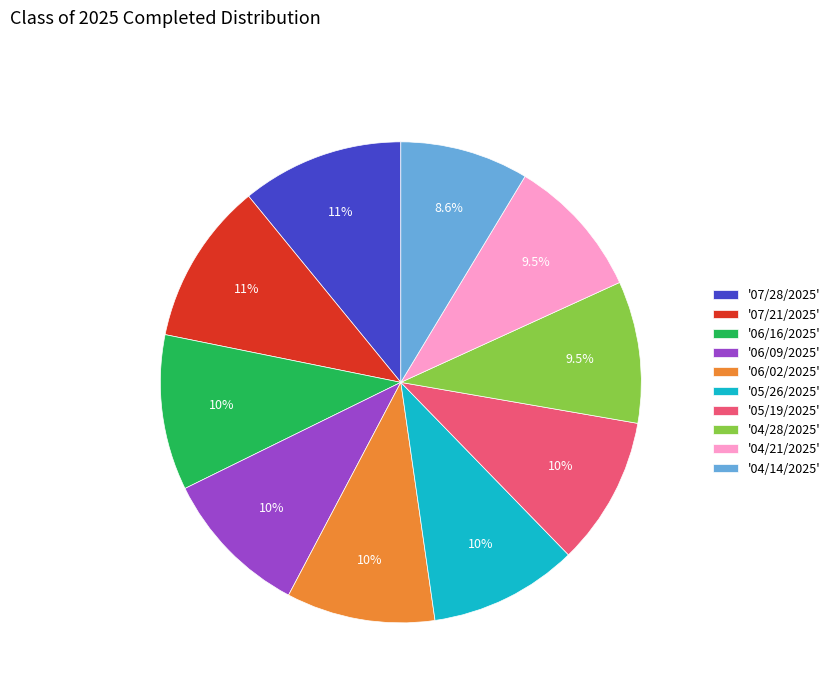

Is there any slice that represents more than half of the pie?

No